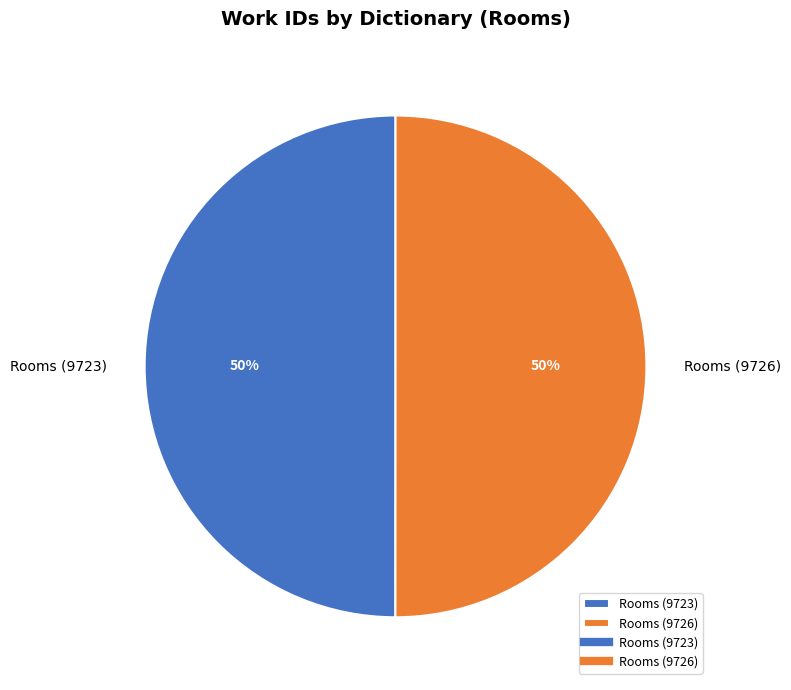

To the nearest percent, what percentage of the pie is Rooms (9726)?

50%